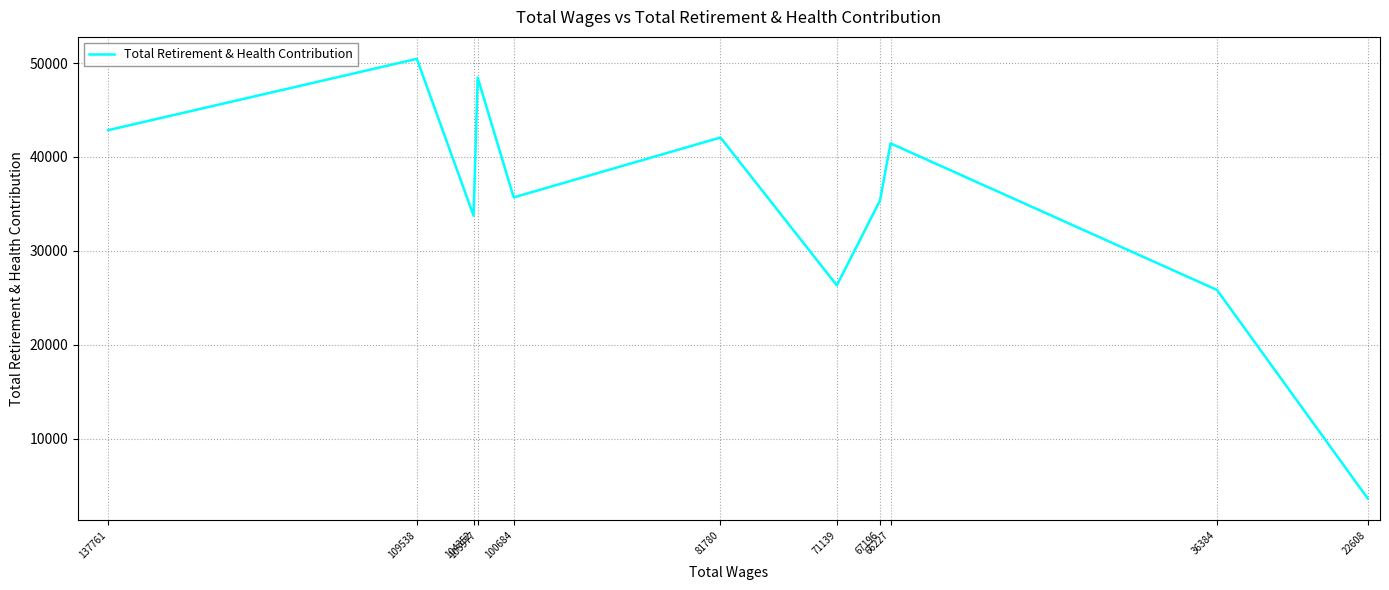

Rank the categories by value from lowest to highest.

22608, 36384, 71139, 104352, 67196, 100684, 66227, 81780, 137761, 103977, 109538